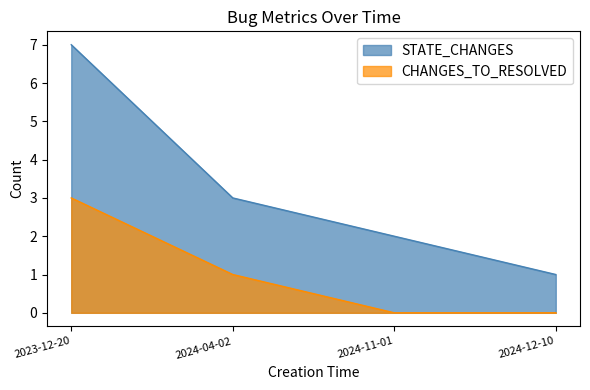

True or false: CHANGES_TO_RESOLVED has more than 2 points higher than both neighbors.

False